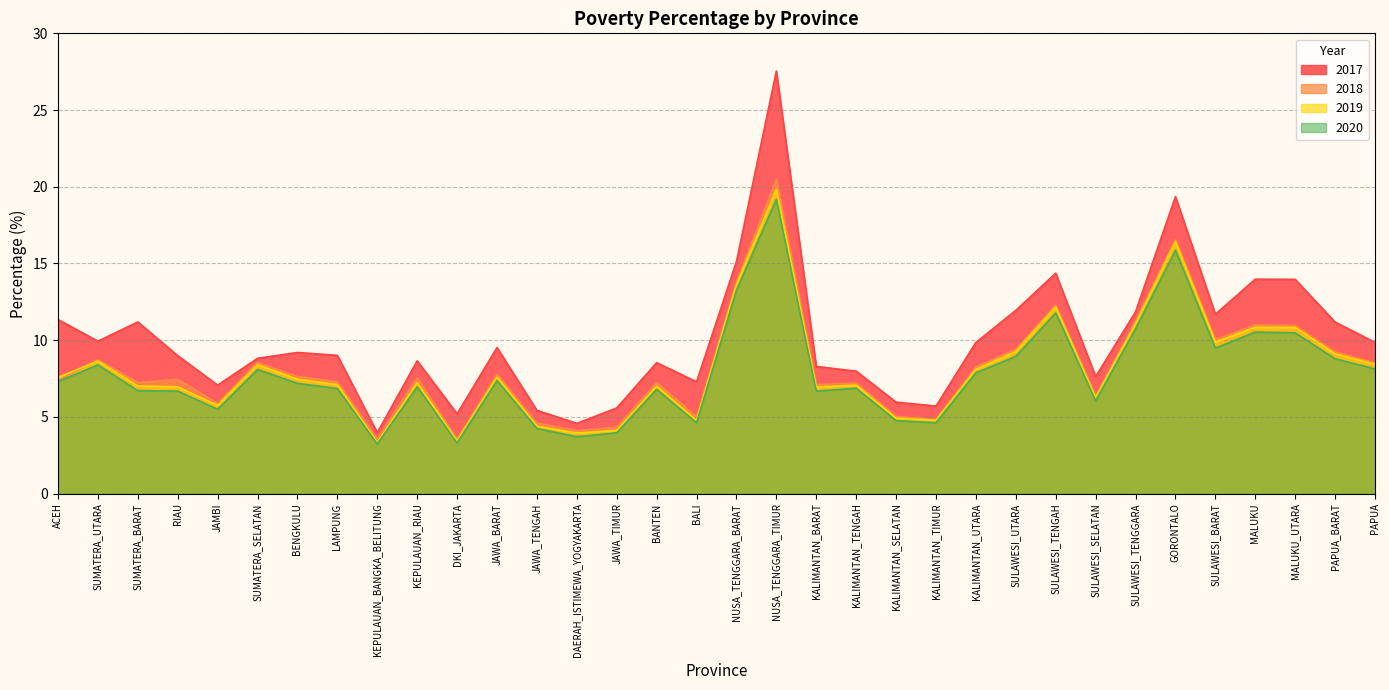

True or false: 2019 and 2020 intersect in this chart.

False